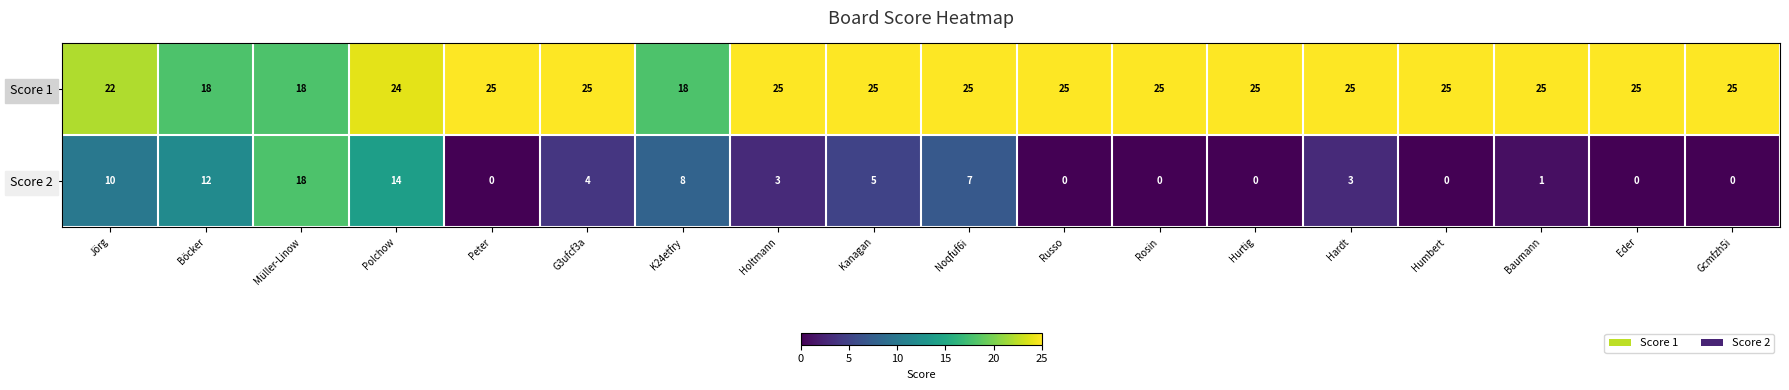

What is the spread (max minus min) of values at Jörg?

12